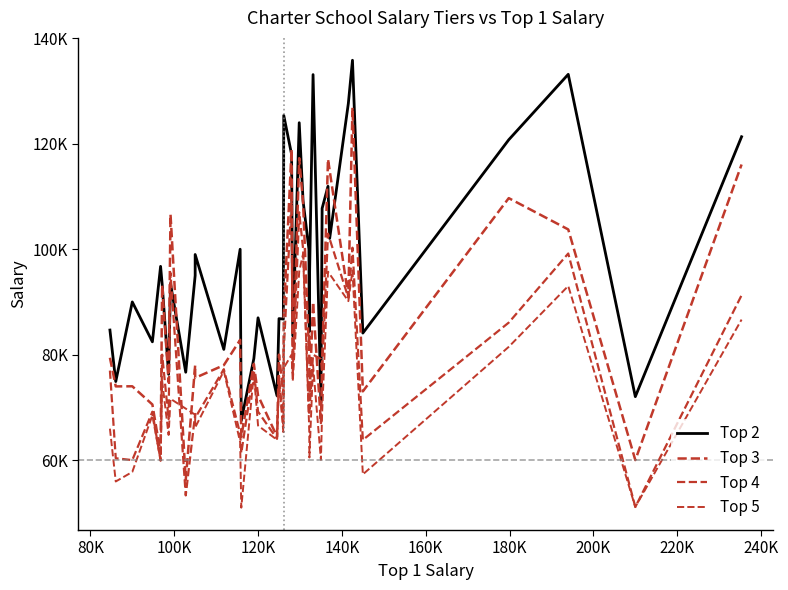

Is this an area chart (filled region under the line)?

No